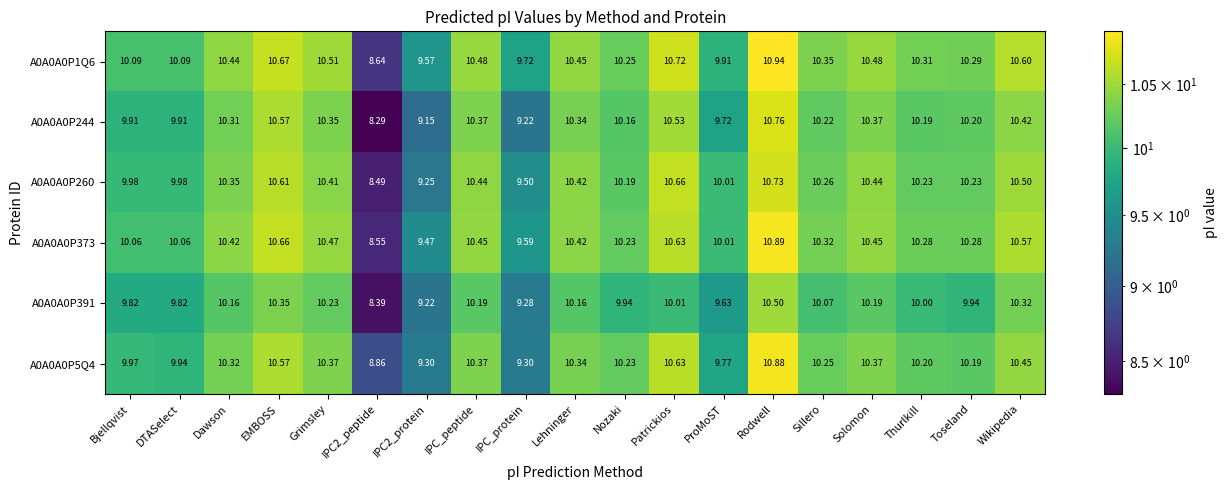

What is the spread (max minus min) of values at IPC_peptide?

0.3